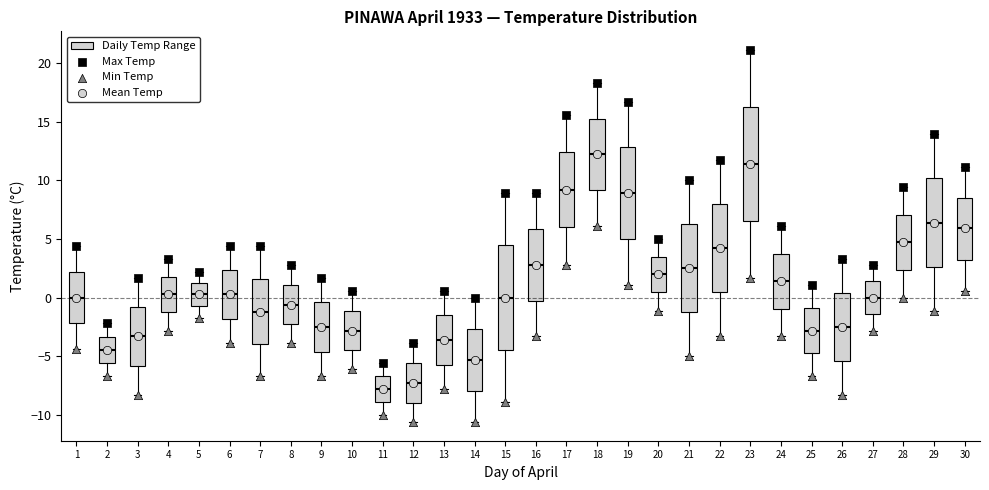

Reading left to right, transcribe this box plot: for each box, give where its median line is, the range the box spans, and where its two whiskers end, as read against the y-axis. The values are not printed on the chart, so give them approximately, as read against the axis.

1: median 0.0, box -2.0 to 2.0, whiskers -4.5 to 4.5
2: median -4.5, box -5.5 to -3.5, whiskers -6.5 to -2.0
3: median -3.5, box -6.0 to -1.0, whiskers -8.5 to 1.5
4: median 0.5, box -1.0 to 2.0, whiskers -3.0 to 3.5
5: median 0.5, box -0.5 to 1.5, whiskers -1.5 to 2.0
6: median 0.5, box -2.0 to 2.5, whiskers -4.0 to 4.5
7: median -1.0, box -4.0 to 1.5, whiskers -6.5 to 4.5
8: median -0.5, box -2.0 to 1.0, whiskers -4.0 to 3.0
9: median -2.5, box -4.5 to -0.5, whiskers -6.5 to 1.5
10: median -3.0, box -4.5 to -1.0, whiskers -6.0 to 0.5
11: median -8.0, box -9.0 to -6.5, whiskers -10.0 to -5.5
12: median -7.5, box -9.0 to -5.5, whiskers -10.5 to -4.0
13: median -3.5, box -5.5 to -1.5, whiskers -8.0 to 0.5
14: median -5.5, box -8.0 to -2.5, whiskers -10.5 to 0.0
15: median 0.0, box -4.5 to 4.5, whiskers -9.0 to 9.0
16: median 3.0, box 0.0 to 6.0, whiskers -3.5 to 9.0
17: median 9.0, box 6.0 to 12.5, whiskers 3.0 to 15.5
18: median 12.0, box 9.0 to 15.5, whiskers 6.0 to 18.5
19: median 9.0, box 5.0 to 13.0, whiskers 1.0 to 16.5
20: median 2.0, box 0.5 to 3.5, whiskers -1.0 to 5.0
21: median 2.5, box -1.0 to 6.5, whiskers -5.0 to 10.0
22: median 4.0, box 0.5 to 8.0, whiskers -3.5 to 11.5
23: median 11.5, box 6.5 to 16.5, whiskers 1.5 to 21.0
24: median 1.5, box -1.0 to 4.0, whiskers -3.5 to 6.0
25: median -3.0, box -4.5 to -1.0, whiskers -6.5 to 1.0
26: median -2.5, box -5.5 to 0.5, whiskers -8.5 to 3.5
27: median 0.0, box -1.5 to 1.5, whiskers -3.0 to 3.0
28: median 4.5, box 2.5 to 7.0, whiskers 0.0 to 9.5
29: median 6.5, box 2.5 to 10.0, whiskers -1.0 to 14.0
30: median 6.0, box 3.5 to 8.5, whiskers 0.5 to 11.0